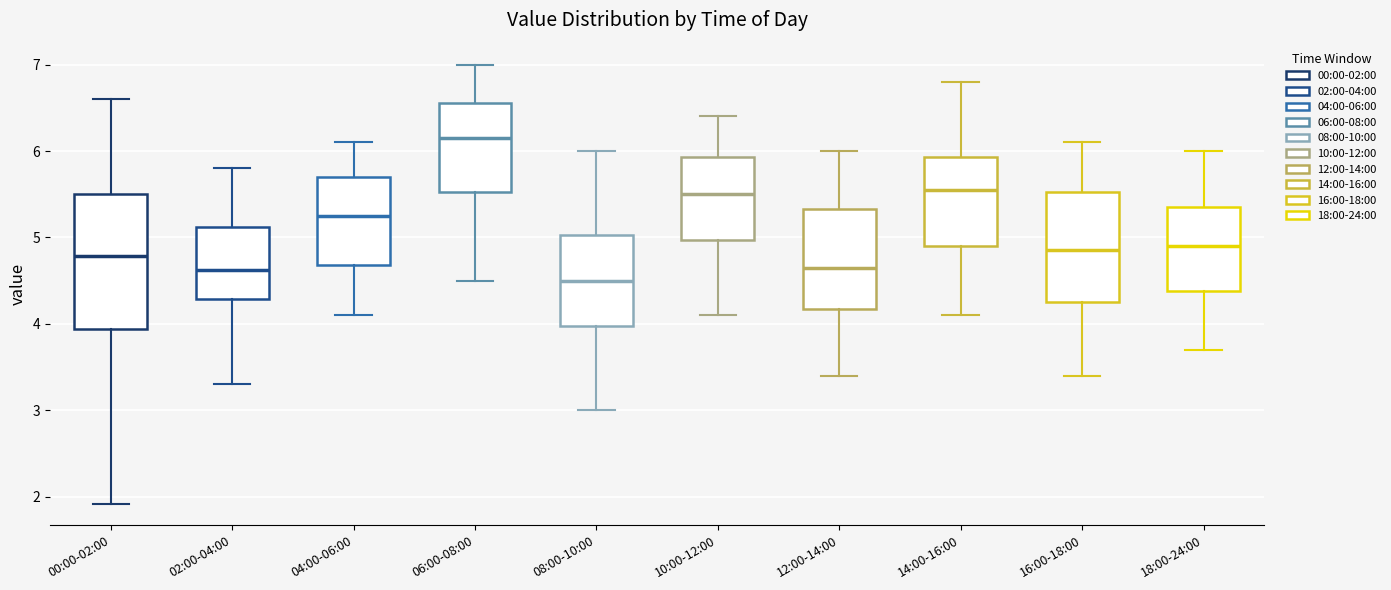

Reading left to right, read every box against the y-axis: the position of its median line, the range the box covers, and the ends of its whiskers. The values are not printed on the chart, so give them approximately, as read against the axis.

00:00-02:00: median 4.8, box 3.9 to 5.5, whiskers 1.9 to 6.6
02:00-04:00: median 4.6, box 4.3 to 5.1, whiskers 3.3 to 5.8
04:00-06:00: median 5.3, box 4.7 to 5.7, whiskers 4.1 to 6.1
06:00-08:00: median 6.2, box 5.5 to 6.6, whiskers 4.5 to 7.0
08:00-10:00: median 4.5, box 4.0 to 5.0, whiskers 3.0 to 6.0
10:00-12:00: median 5.5, box 5.0 to 5.9, whiskers 4.1 to 6.4
12:00-14:00: median 4.7, box 4.2 to 5.3, whiskers 3.4 to 6.0
14:00-16:00: median 5.6, box 4.9 to 5.9, whiskers 4.1 to 6.8
16:00-18:00: median 4.9, box 4.3 to 5.5, whiskers 3.4 to 6.1
18:00-24:00: median 4.9, box 4.4 to 5.4, whiskers 3.7 to 6.0